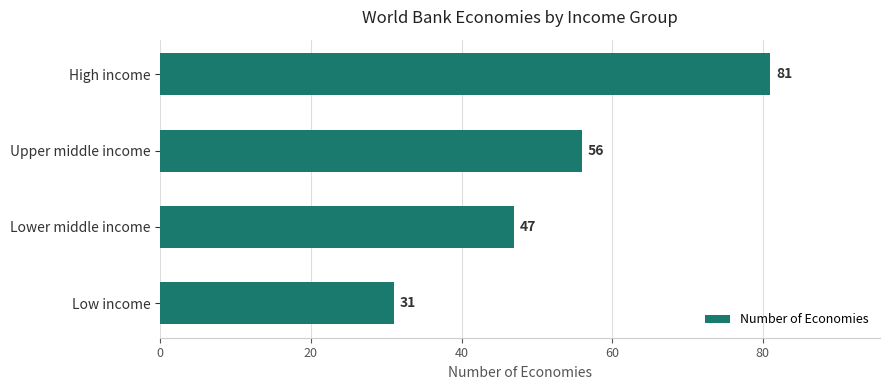

What is the difference between the maximum and minimum values?

50